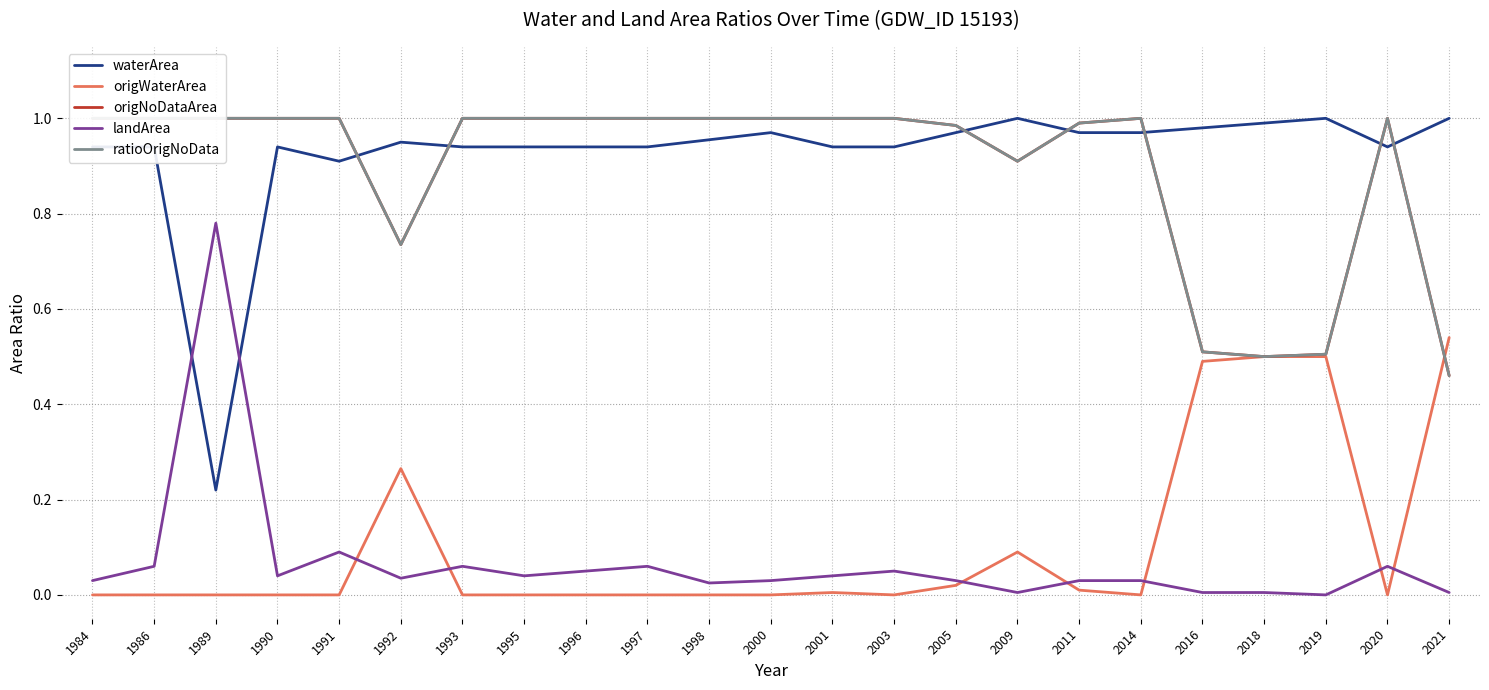

Is the value of ratioOrigNoData at 1990 greater than the value of origWaterArea at 1995?

Yes